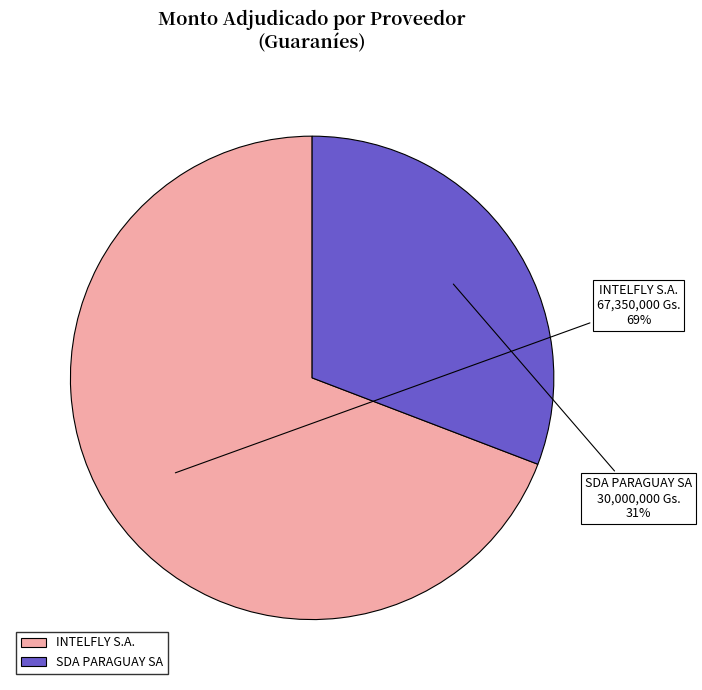

To the nearest percent, what is the combined percentage of SDA PARAGUAY SA and INTELFLY S.A.?

100%